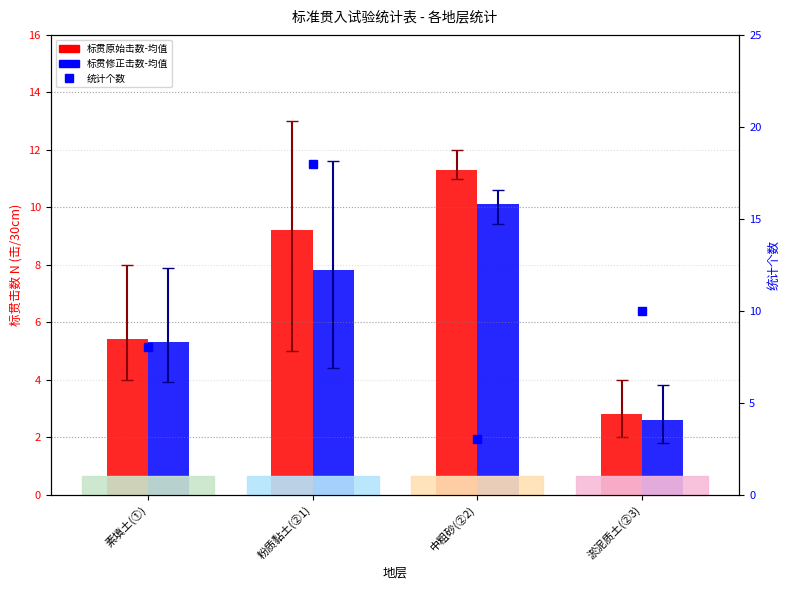

How many data points in 标贯修正击数-均值 are above 7?

2